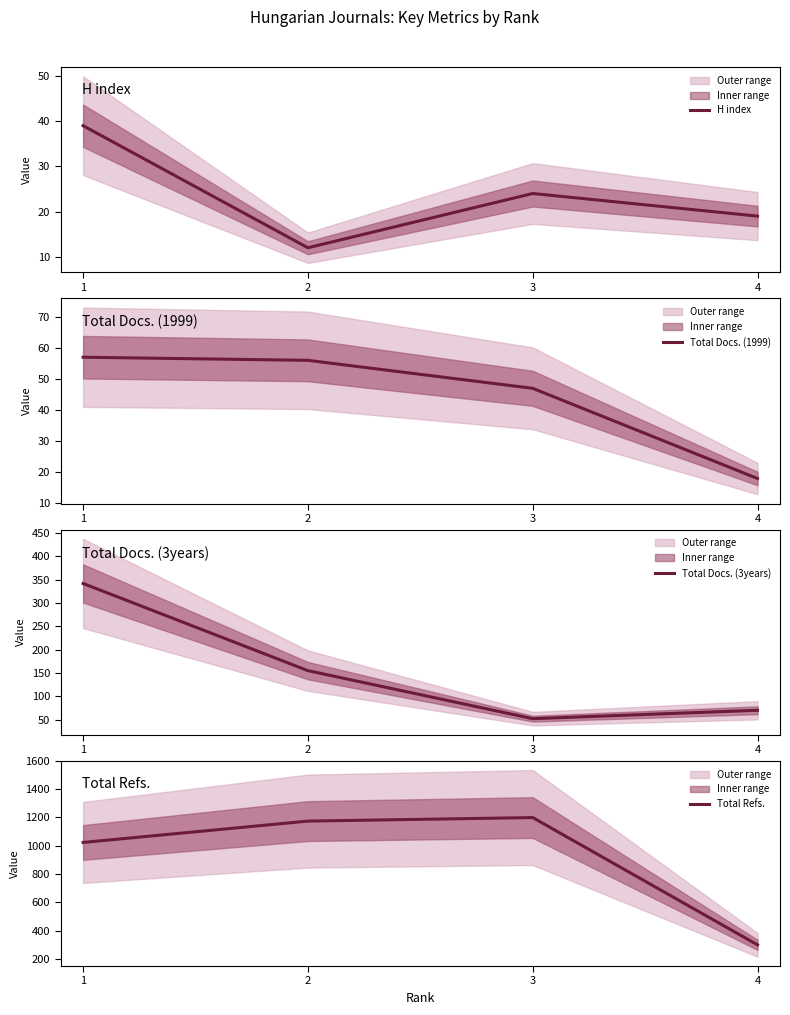

True or false: Total Docs. (3years) and H index intersect in this chart.

False